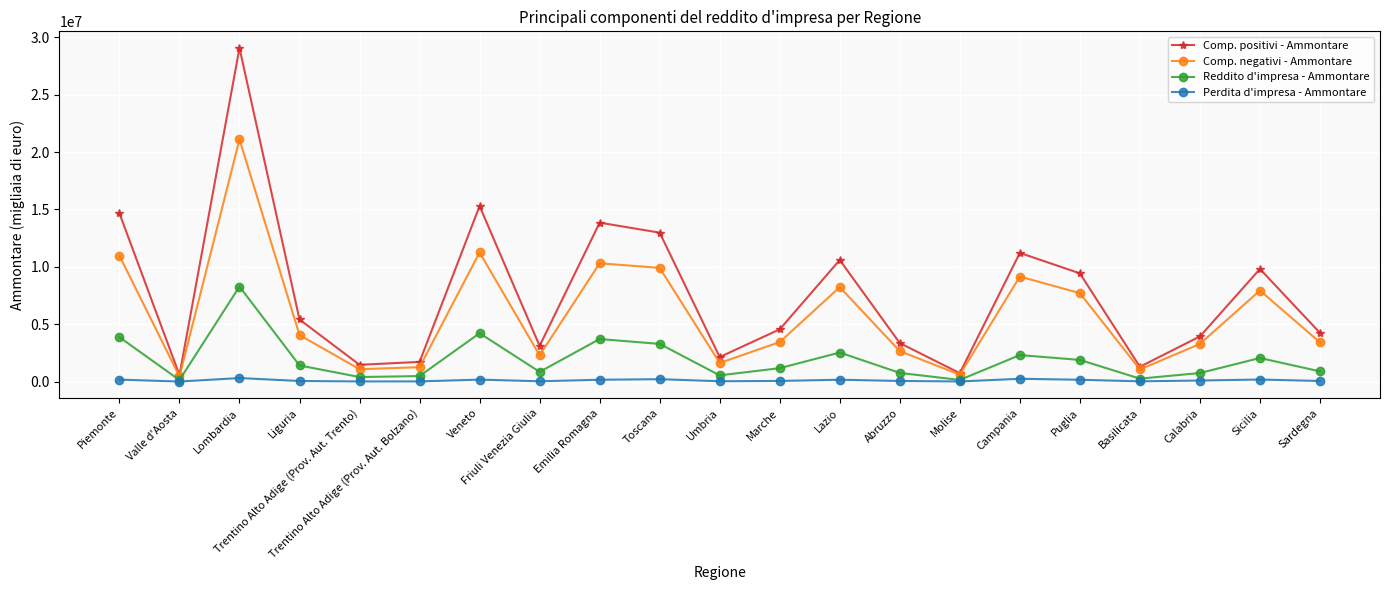

List the series in order of their peak value, lowest first.

Perdita d'impresa - Ammontare, Reddito d'impresa - Ammontare, Comp. negativi - Ammontare, Comp. positivi - Ammontare